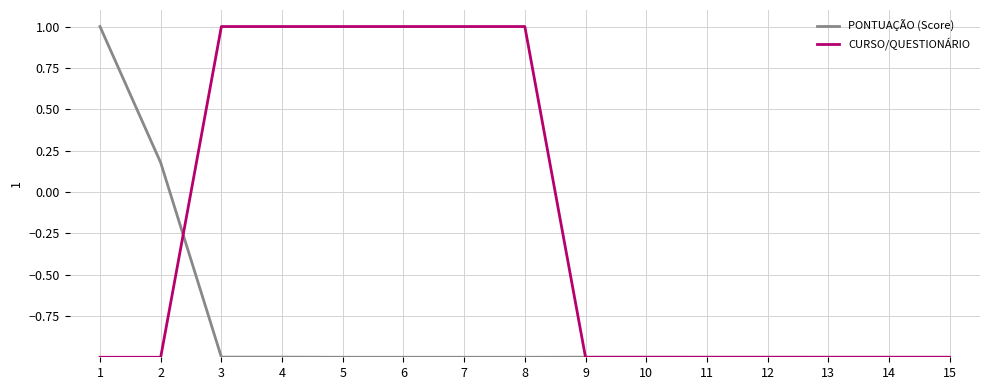

Is this an area chart (filled region under the line)?

No